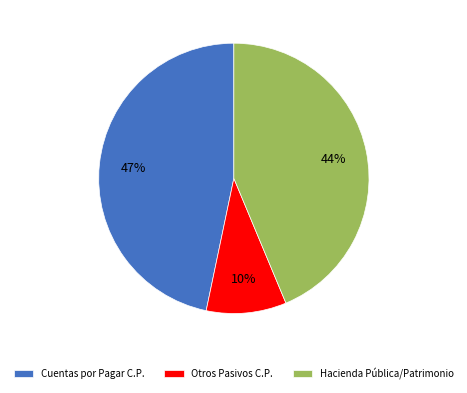

Which slice is the smallest?

Otros Pasivos C.P.